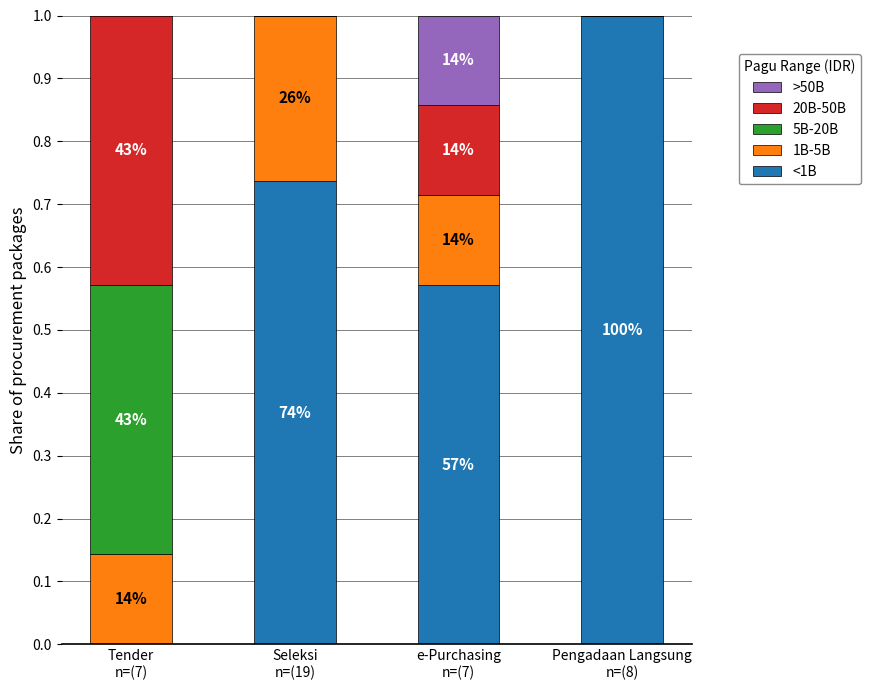

Are the bars horizontal?

No